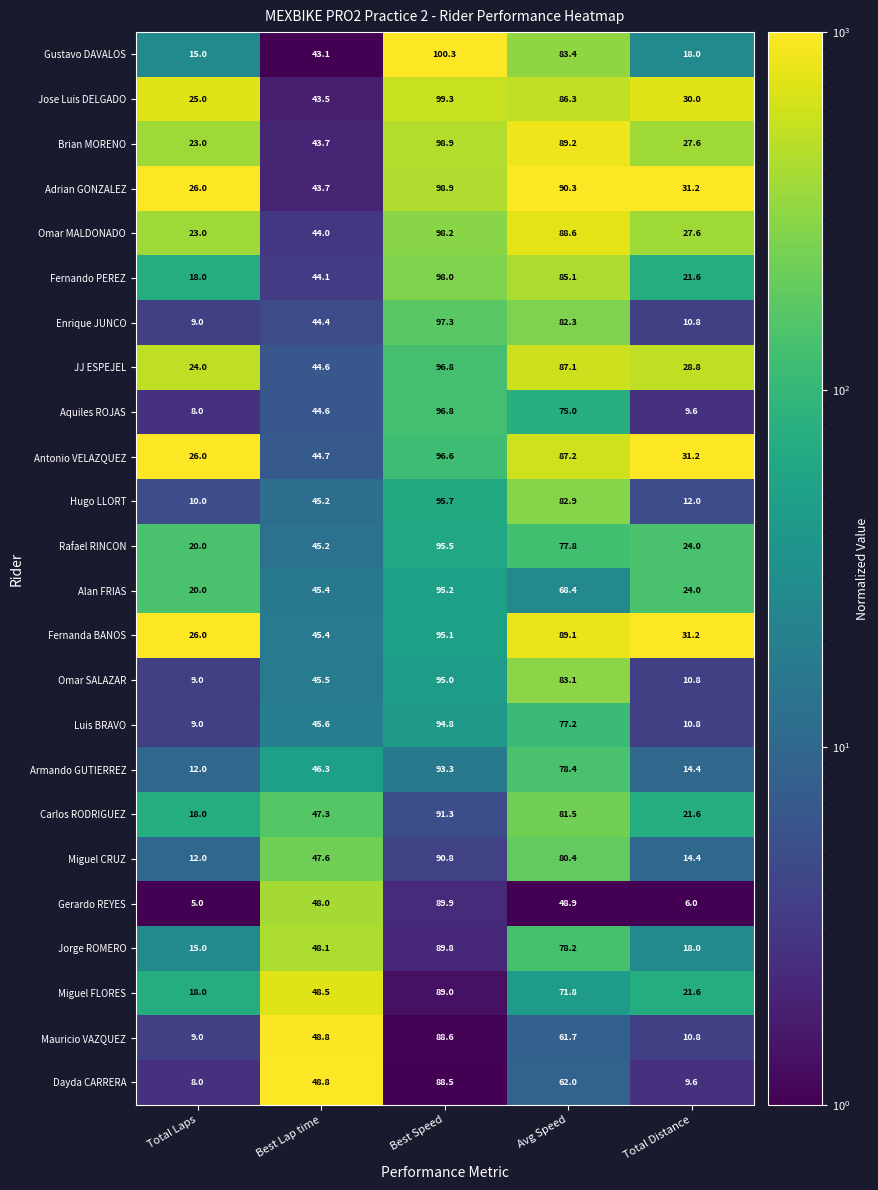

What is the difference between the maximum and minimum values in the Aquiles ROJAS series?

88.8